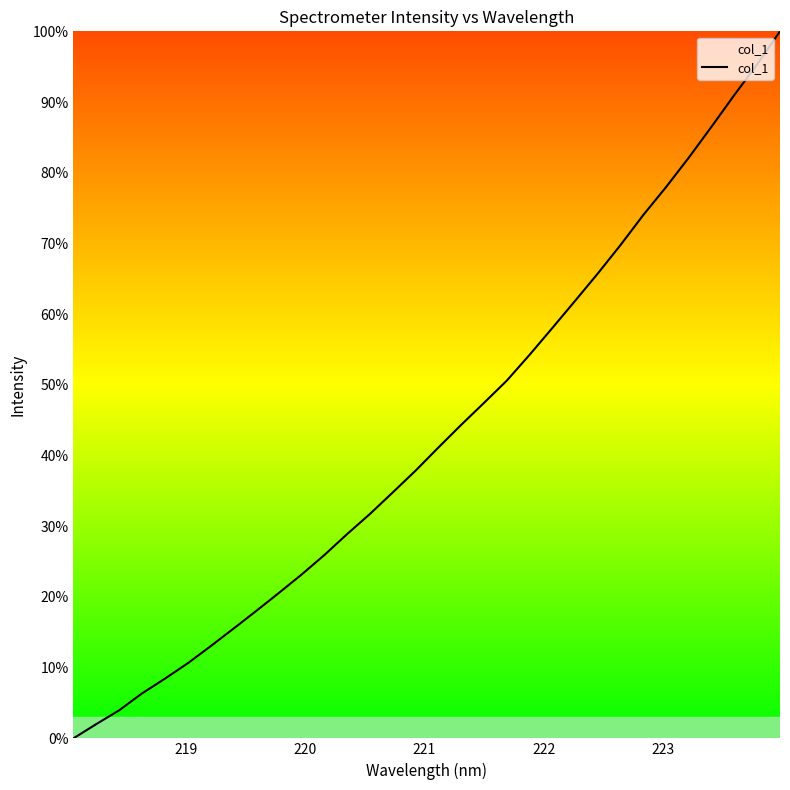

What is the maximum value shown in the chart?

100.0